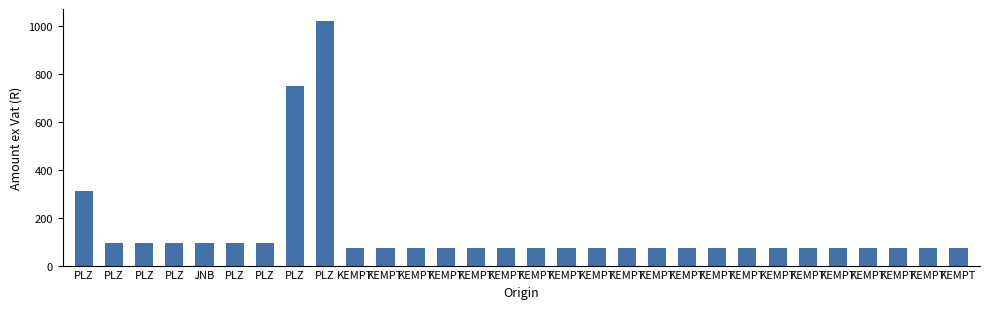

What is the label of the 1st bar from the right?

KEMPT